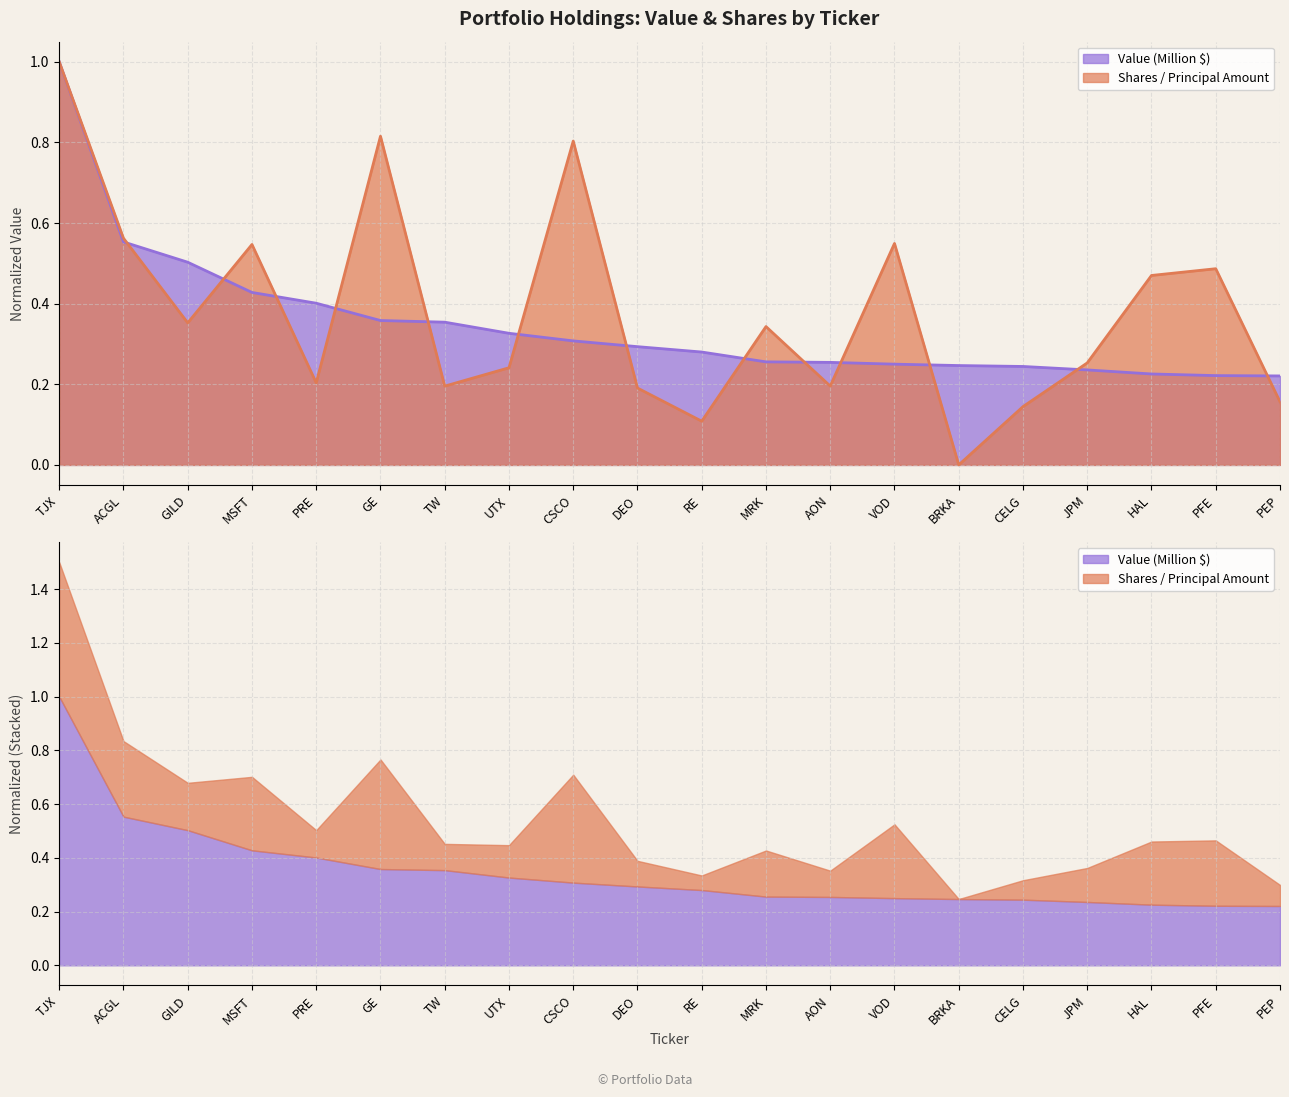

How many interior local peaks does the Shares / Principal Amount series have?

6